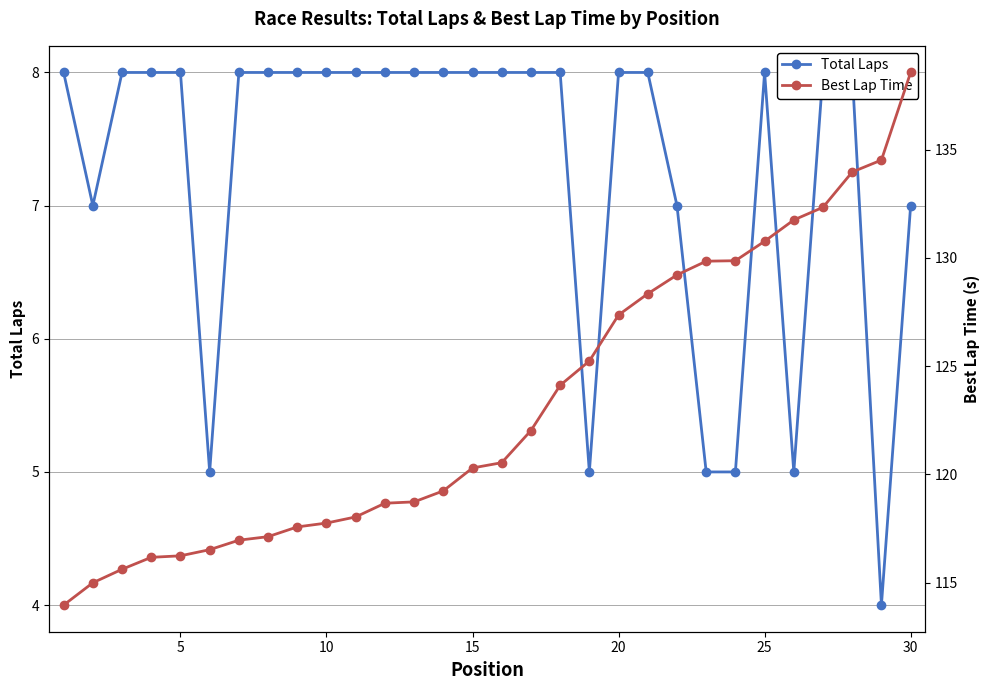

How many distinct data groups are displayed?

2